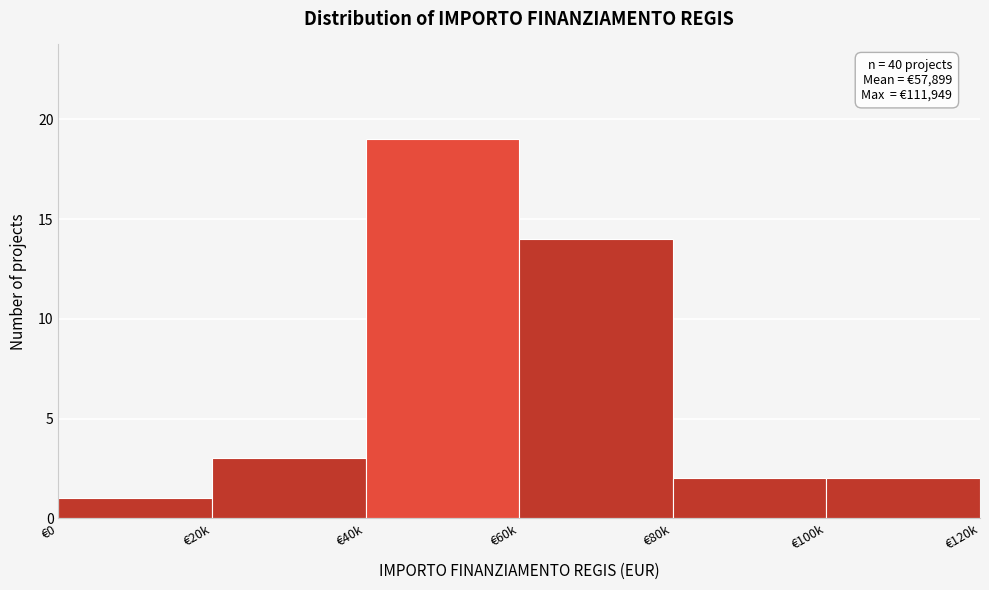

Reading left to right, list all the values displayed in this chart.

€0=1	€20k=3	€40k=19	€60k=14	€80k=2	€100k=2